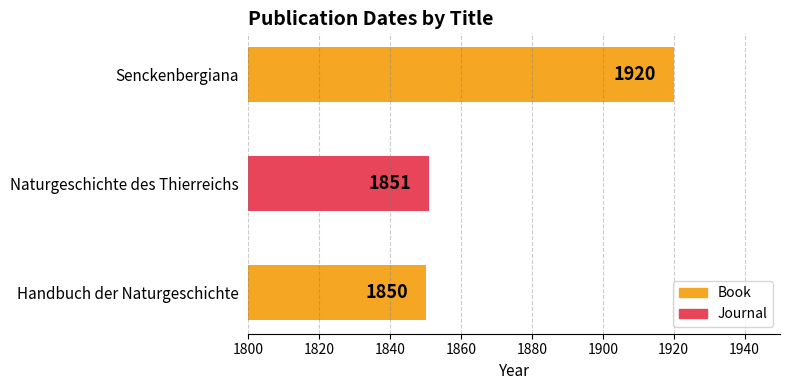

What is the difference between the second highest and minimum values?

1